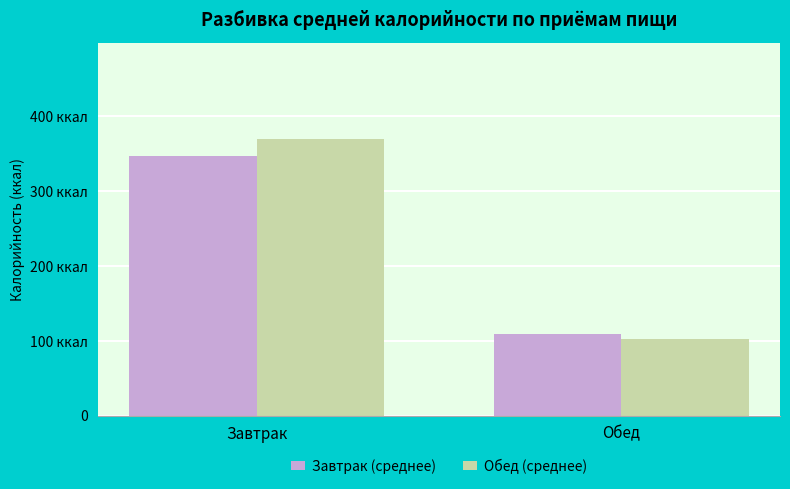

At which category is the sum across all series the highest?

Завтрак